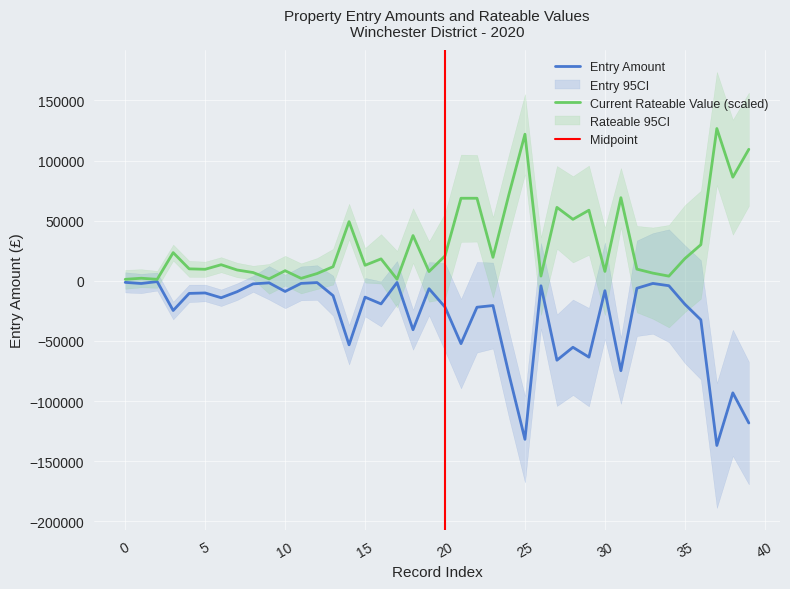

How many interior local valleys does the Entry amount series have?

13